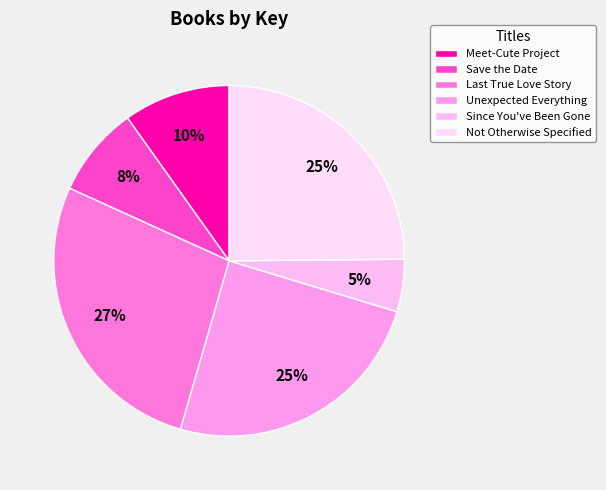

What percentage is the Unexpected Everything slice, to the nearest percent?

25%